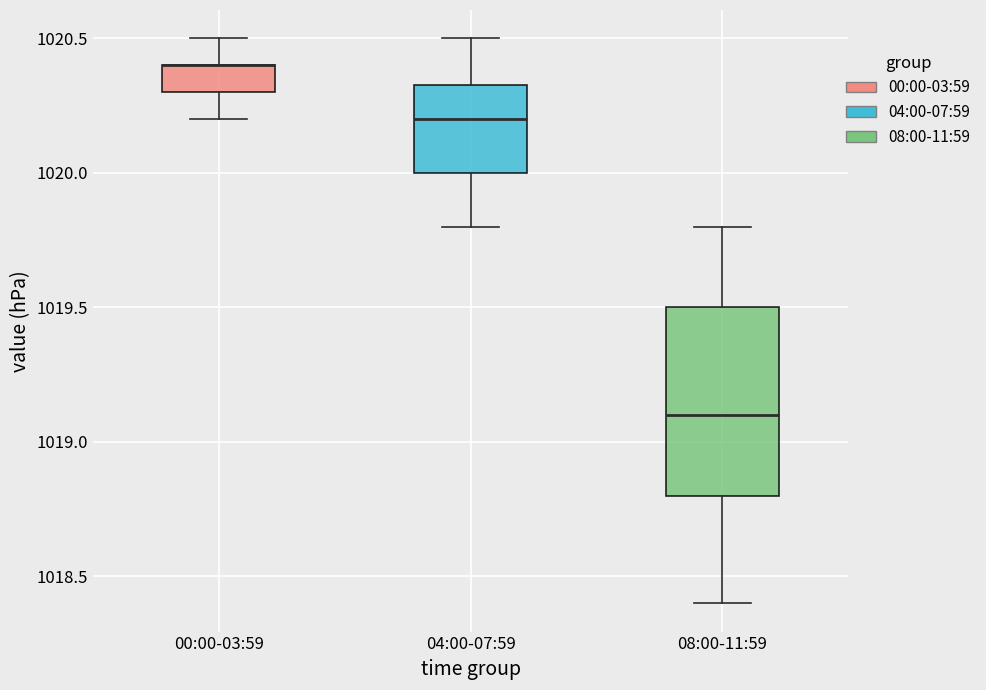

Reading left to right, read every box against the y-axis: the position of its median line, the range the box covers, and the ends of its whiskers. The values are not printed on the chart, so give them approximately, as read against the axis.

00:00-03:59: median 1020.40 (drawn on the box's upper edge), box 1020.30 to 1020.40, whiskers 1020.20 to 1020.50
04:00-07:59: median 1020.20, box 1020.00 to 1020.35, whiskers 1019.80 to 1020.50
08:00-11:59: median 1019.10, box 1018.80 to 1019.50, whiskers 1018.40 to 1019.80